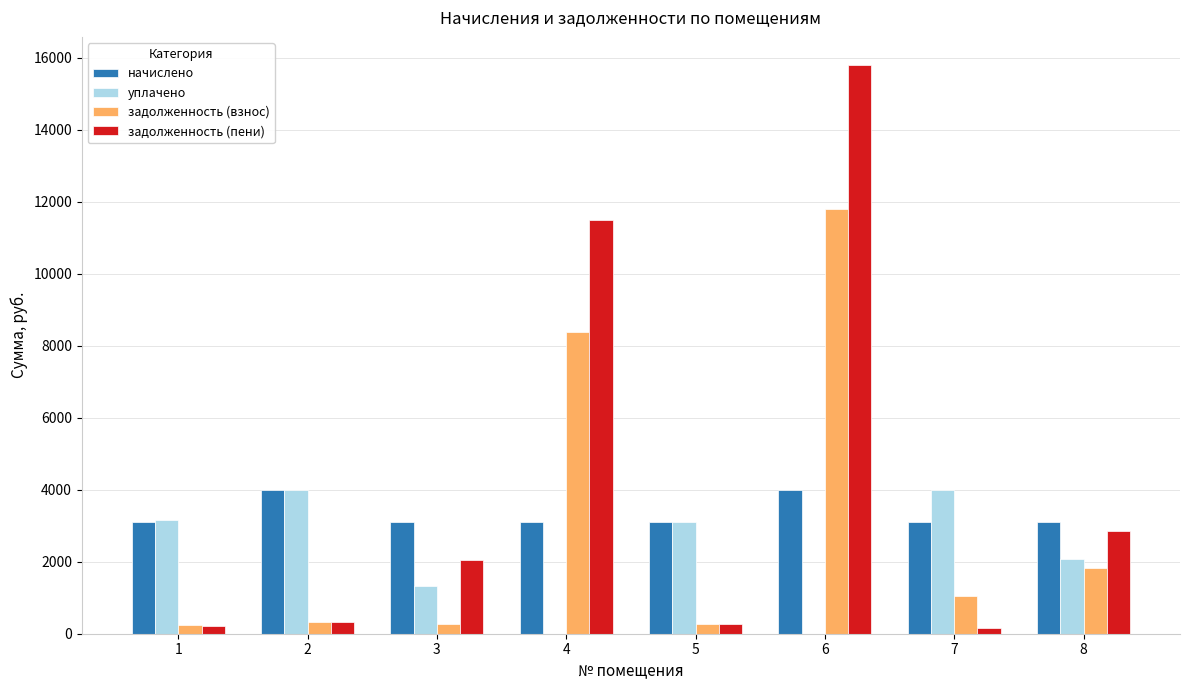

What is the maximum value shown in the chart?

15793.2